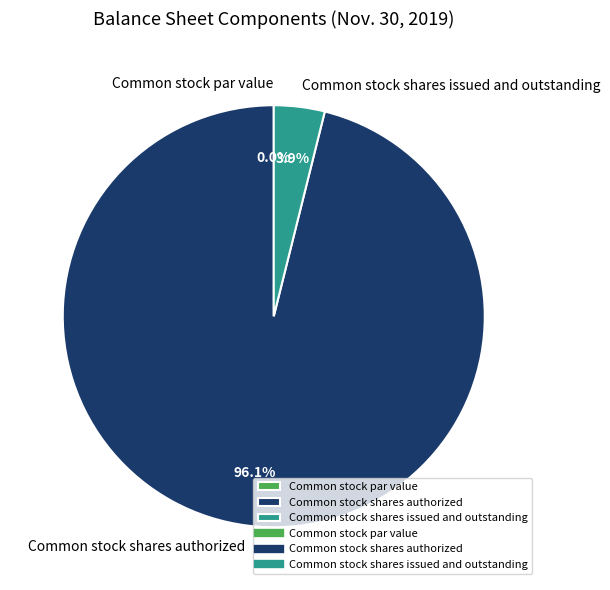

Is it true that Common stock par value is 11% of the pie?

False